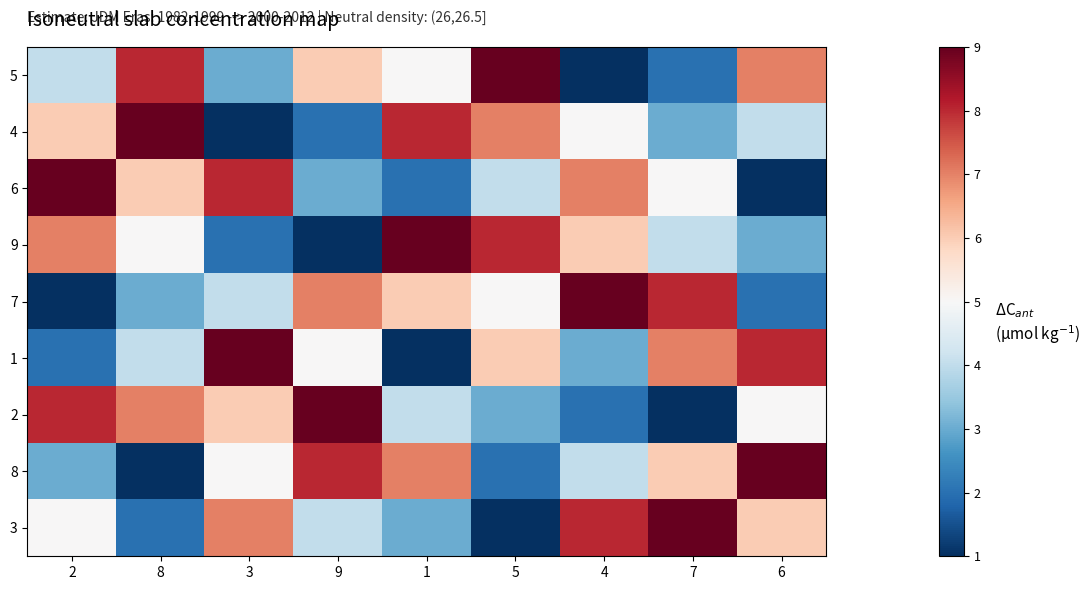

Reading right to left, list all the values displayed in this chart.

5: 6=2	7=-3	4=-4	5=4	1=0	9=1	3=-2	8=3	2=-1
4: 6=-1	7=-2	4=0	5=2	1=3	9=-3	3=-4	8=4	2=1
6: 6=-4	7=0	4=2	5=-1	1=-3	9=-2	3=3	8=1	2=4
9: 6=-2	7=-1	4=1	5=3	1=4	9=-4	3=-3	8=0	2=2
7: 6=-3	7=3	4=4	5=0	1=1	9=2	3=-1	8=-2	2=-4
1: 6=3	7=2	4=-2	5=1	1=-4	9=0	3=4	8=-1	2=-3
2: 6=0	7=-4	4=-3	5=-2	1=-1	9=4	3=1	8=2	2=3
8: 6=4	7=1	4=-1	5=-3	1=2	9=3	3=0	8=-4	2=-2
3: 6=1	7=4	4=3	5=-4	1=-2	9=-1	3=2	8=-3	2=0